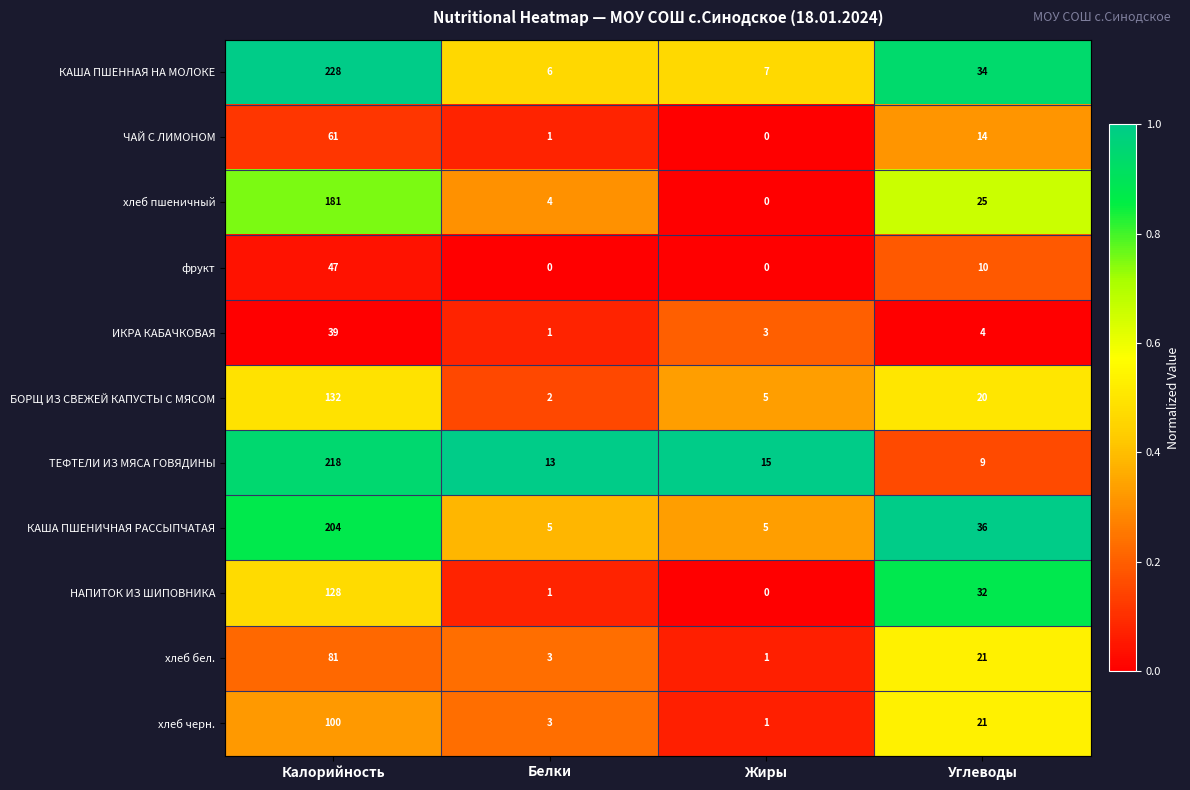

What is the sum of all ИКРА КАБАЧКОВАЯ values?

47